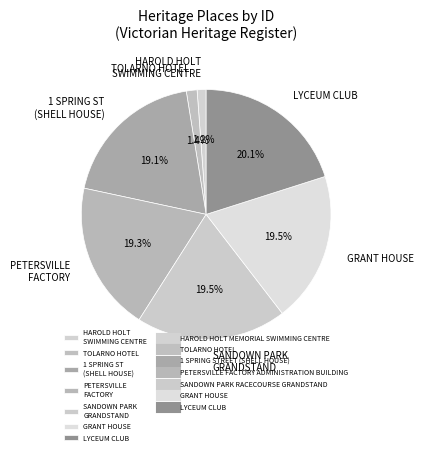

What is the largest slice in the pie chart?

LYCEUM CLUB